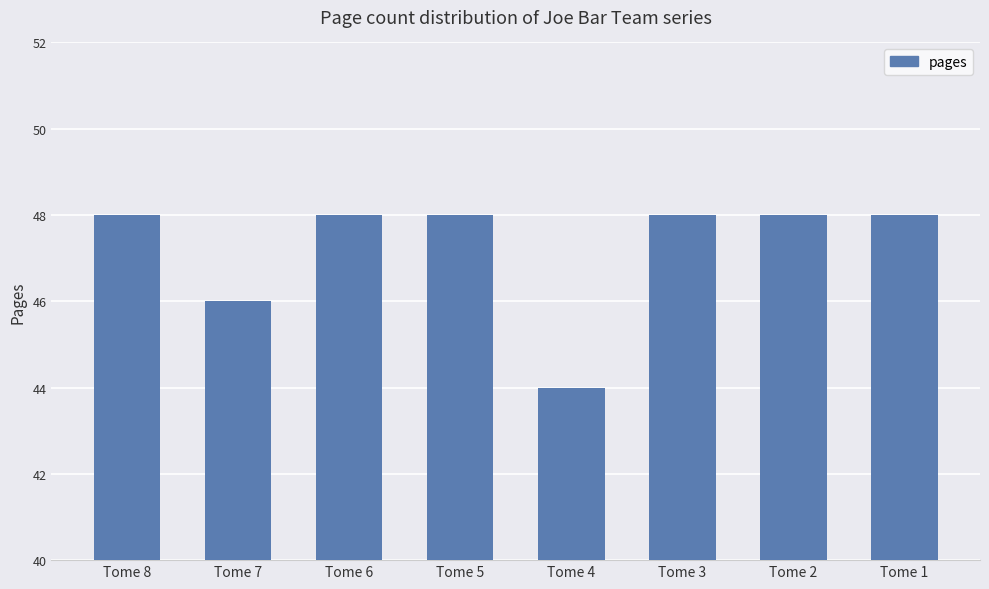

At which label is the value closest to 46?

Tome 7